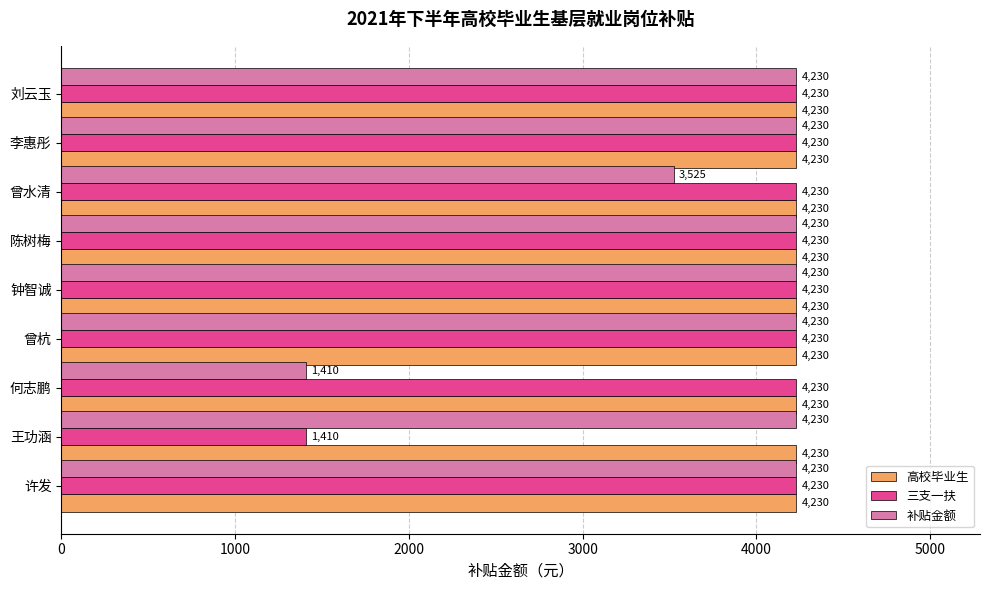

What is the greatest value displayed?

4230